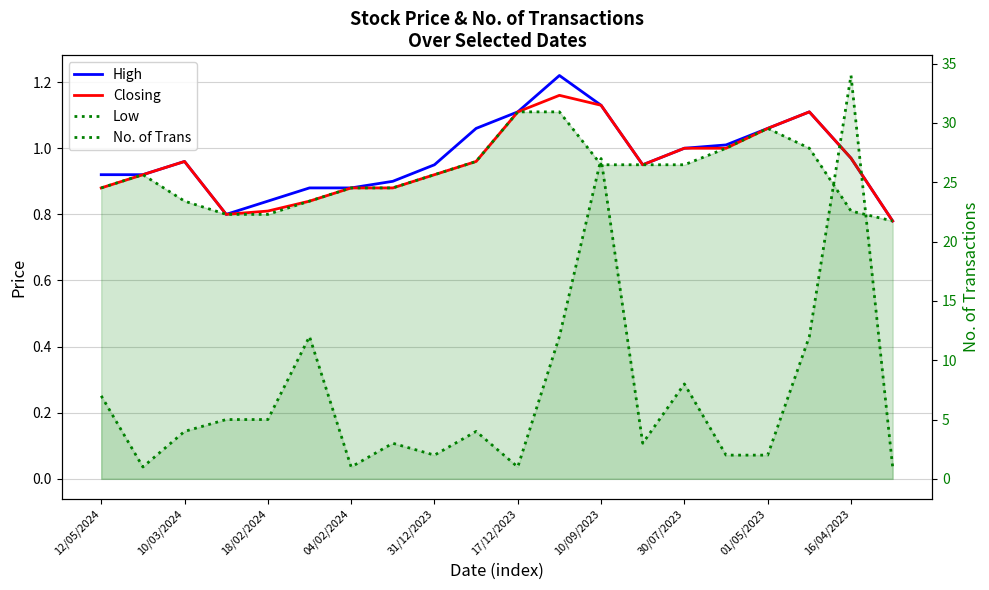

How many interior local peaks does the No. of Trans series have?

6